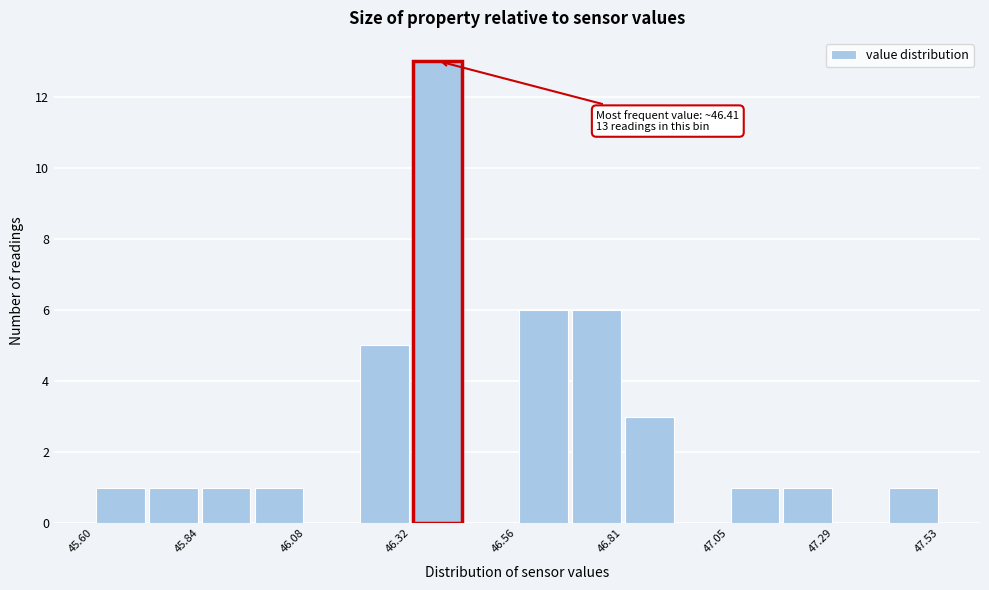

Read against the x-axis, roughly where is the centre of the tallest bar?

46.40